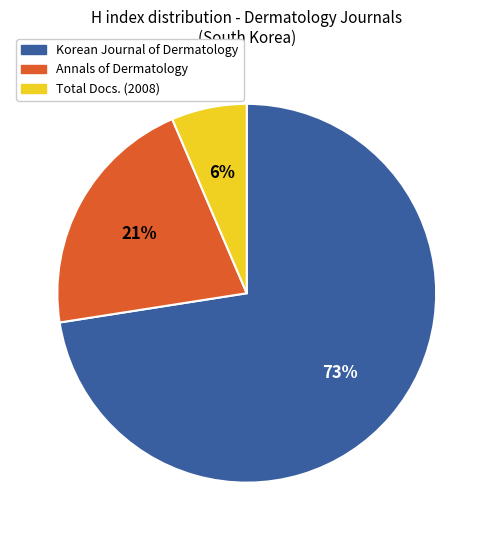

Which category has the smallest portion of the pie?

Total Docs. (2008)